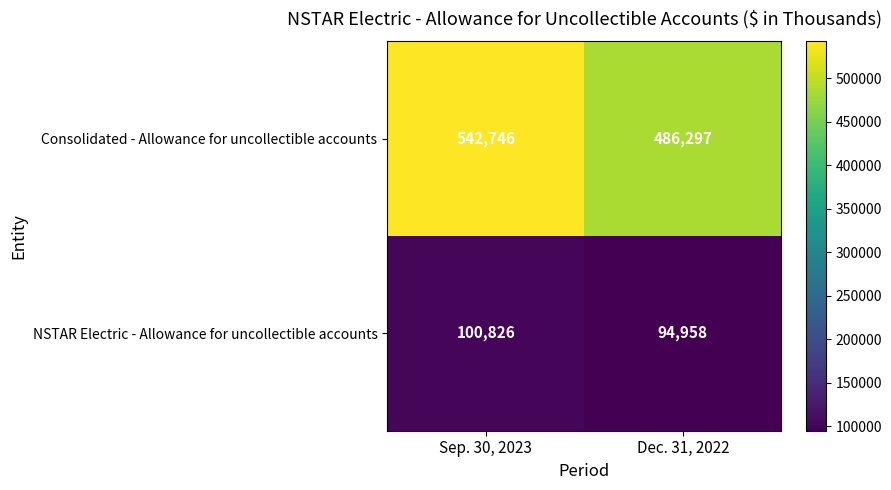

How many data points does each series have?

2